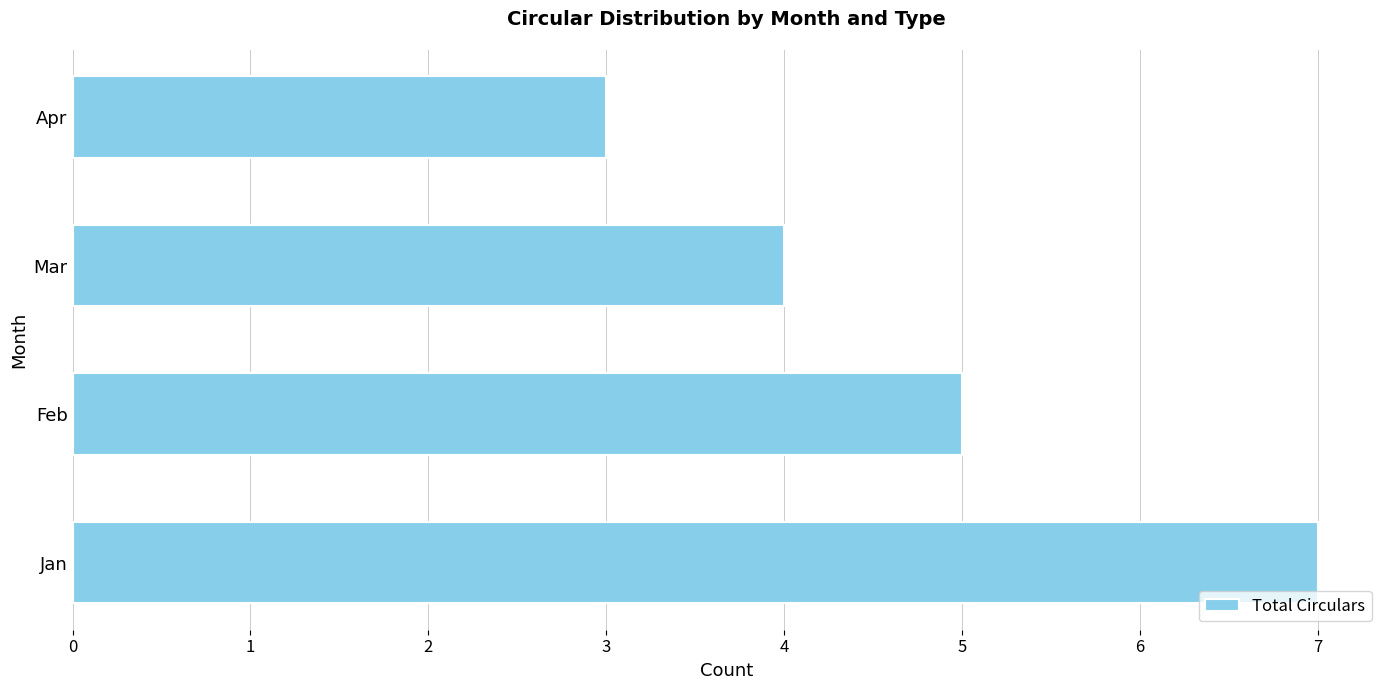

How many distinct data groups are displayed?

1